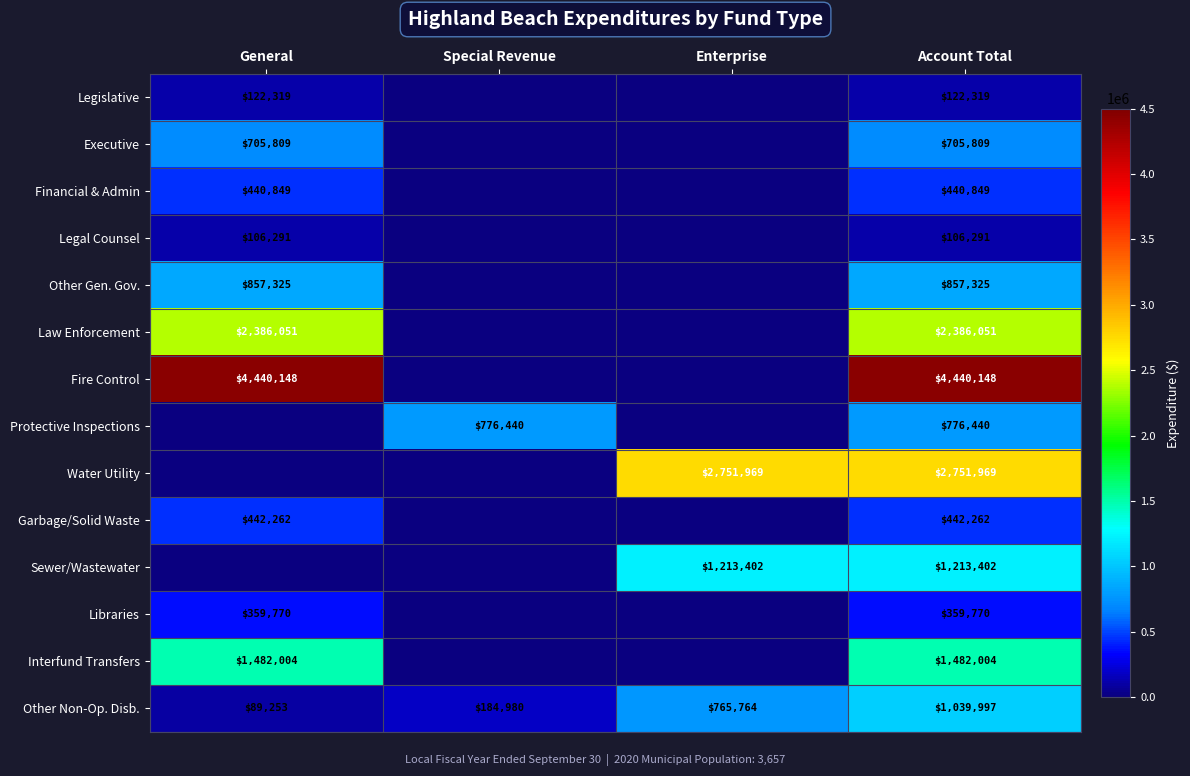

True or false: Legal Counsel has a value of 106291 at Account Total.

True